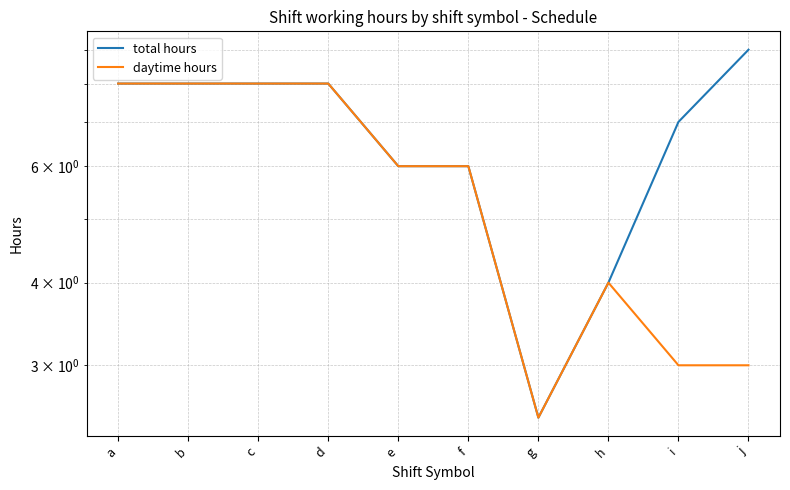

Is the value of daytime hours at e greater than the value of total hours at c?

No